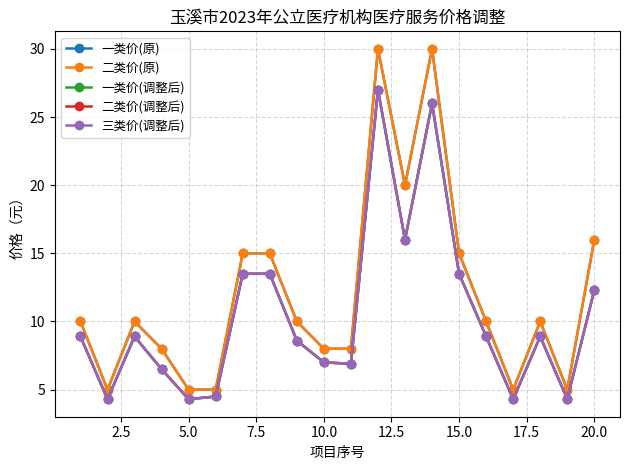

Reading right to left, what are all the values shown in this chart?

一类价(原): 16.0	5.0	10.0	5.0	10.0	15.0	30.0	20.0	30.0	8.0	8.0	10.0	15.0	15.0	5.0	5.0	8.0	10.0	5.0	10.0
二类价(原): 16.0	5.0	10.0	5.0	10.0	15.0	30.0	20.0	30.0	8.0	8.0	10.0	15.0	15.0	5.0	5.0	8.0	10.0	5.0	10.0
一类价(调整后): 12.3	4.3	8.9	4.3	8.9	13.5	26.0	16.0	27.0	6.9	7.0	8.6	13.5	13.5	4.5	4.3	6.5	8.9	4.3	8.9
二类价(调整后): 12.3	4.3	8.9	4.3	8.9	13.5	26.0	16.0	27.0	6.9	7.0	8.6	13.5	13.5	4.5	4.3	6.5	8.9	4.3	8.9
三类价(调整后): 12.3	4.3	8.9	4.3	8.9	13.5	26.0	16.0	27.0	6.9	7.0	8.6	13.5	13.5	4.5	4.3	6.5	8.9	4.3	8.9